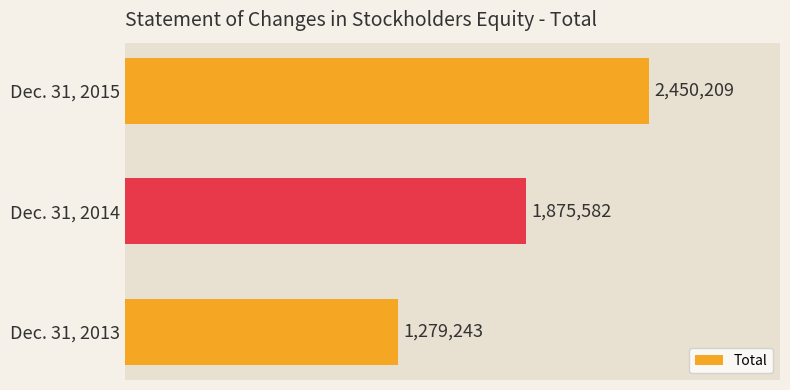

Are the bars horizontal?

Yes